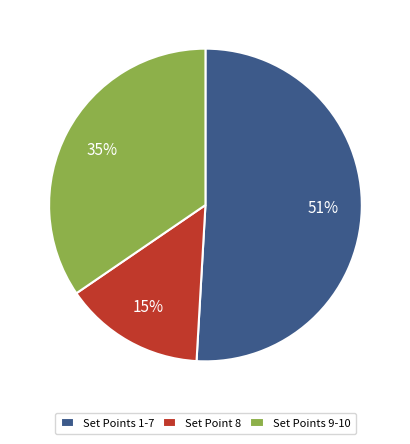

Is there any slice that represents more than half of the pie?

Yes